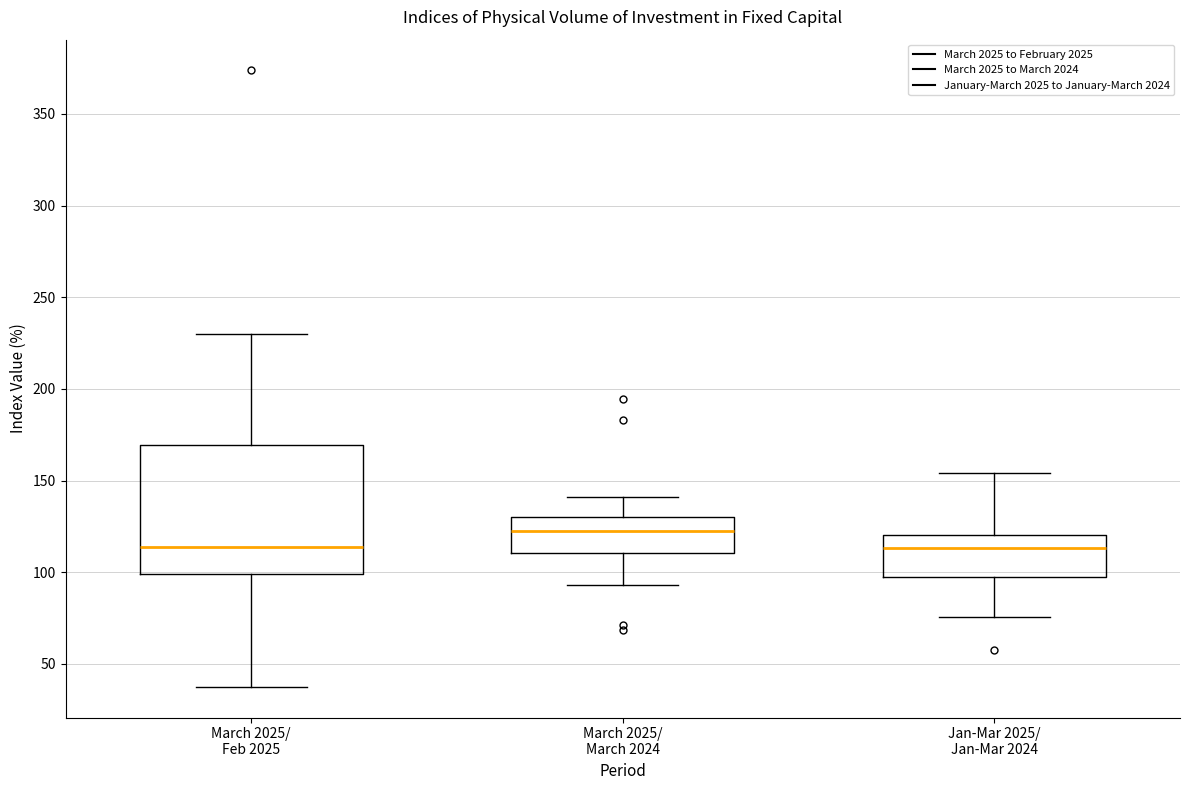

Which box's median line is the highest?

March 2025/ March 2024